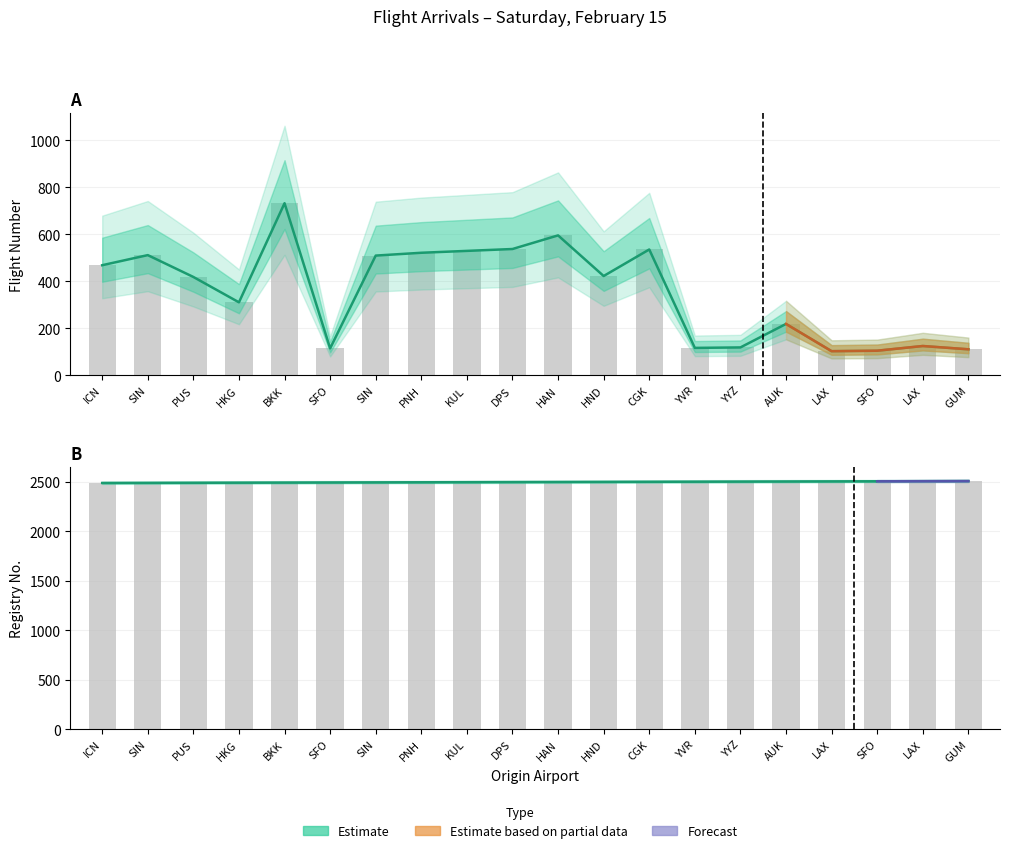

The Registry No series shows 2499 at HND. True or false?

True